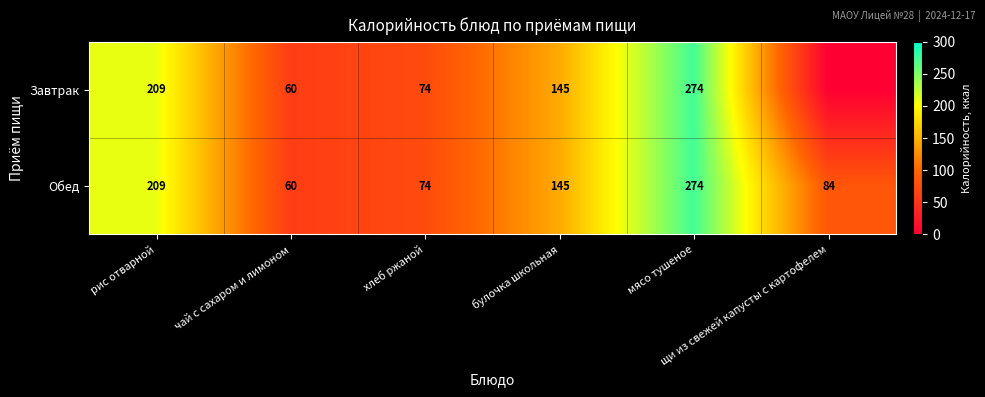

What is the average value of the Обед series?

141